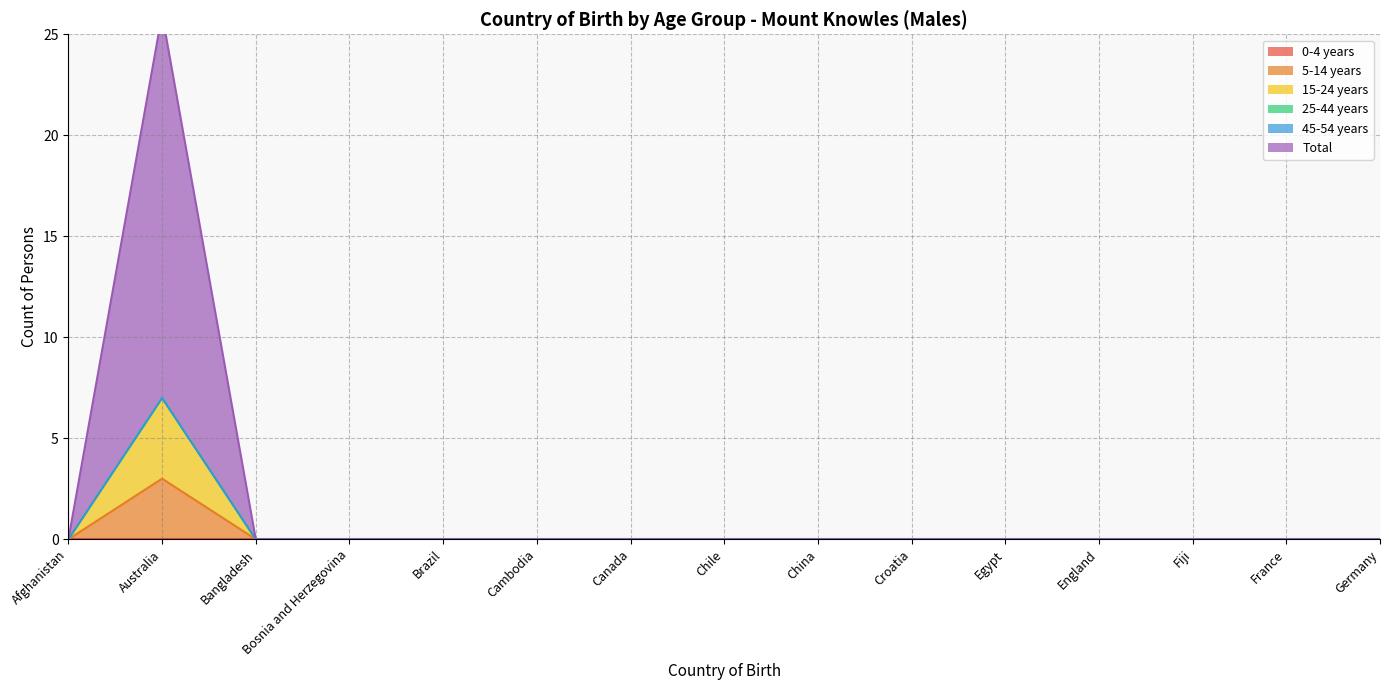

How many values in 5-14 years are above zero?

1